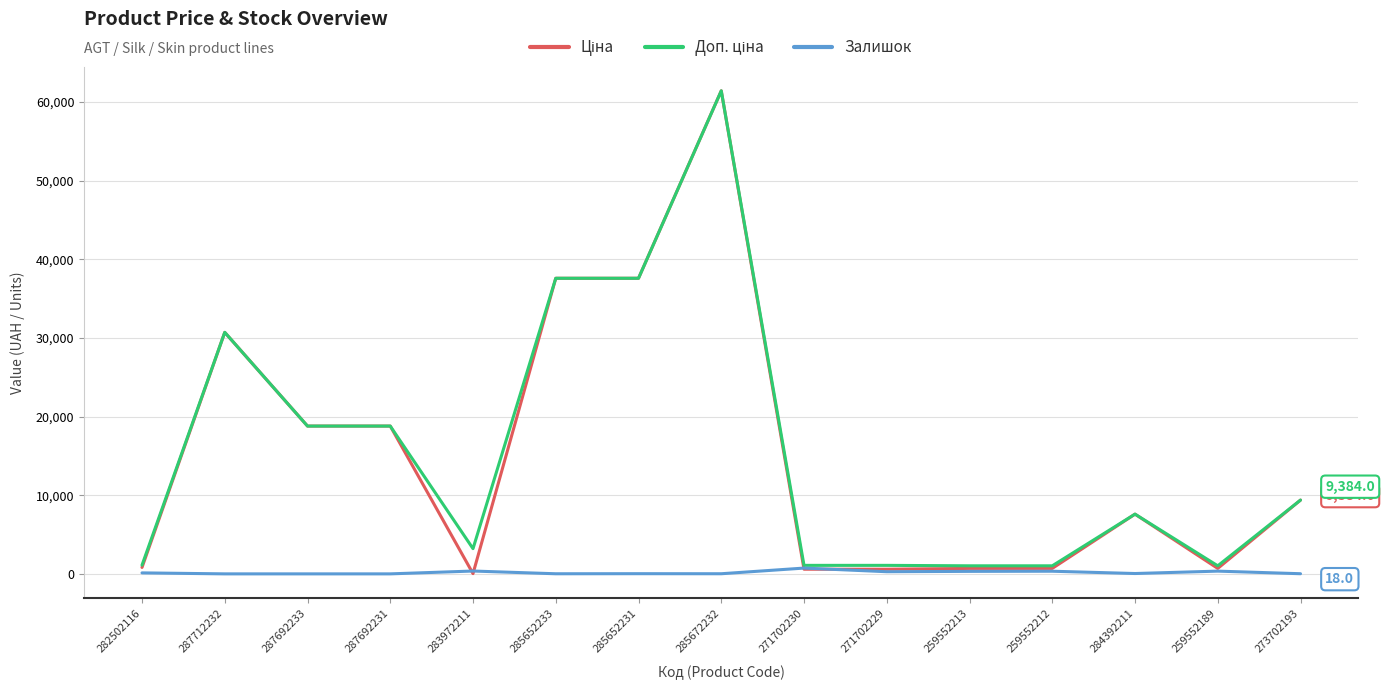

Is it true that Залишок equals 23.0 at 285652231?

True